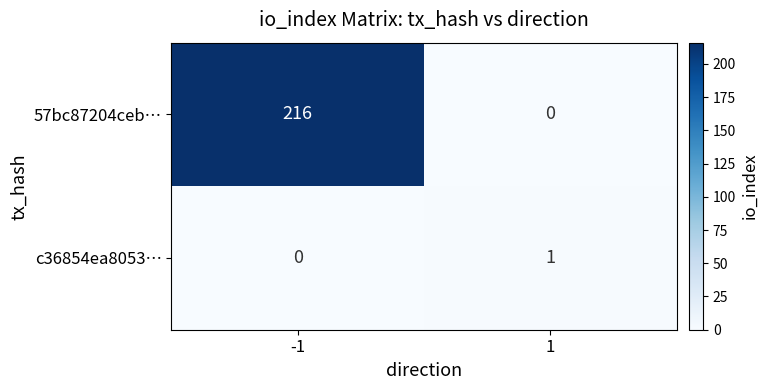

Which series changed the most between -1 and 1?

57bc87204ceb…